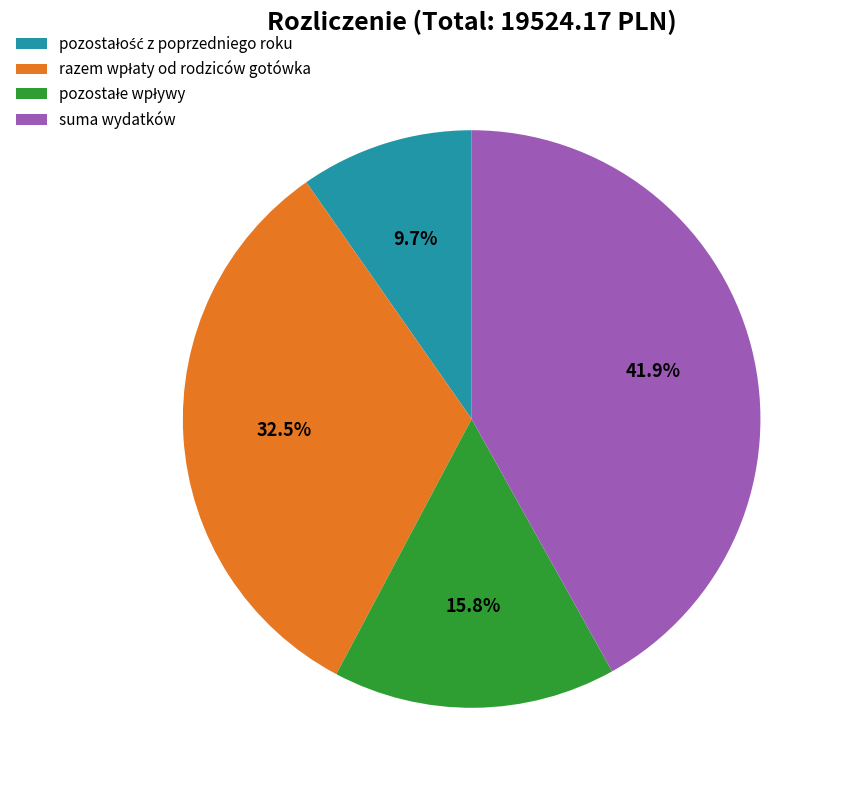

How many segments does this pie chart have?

4